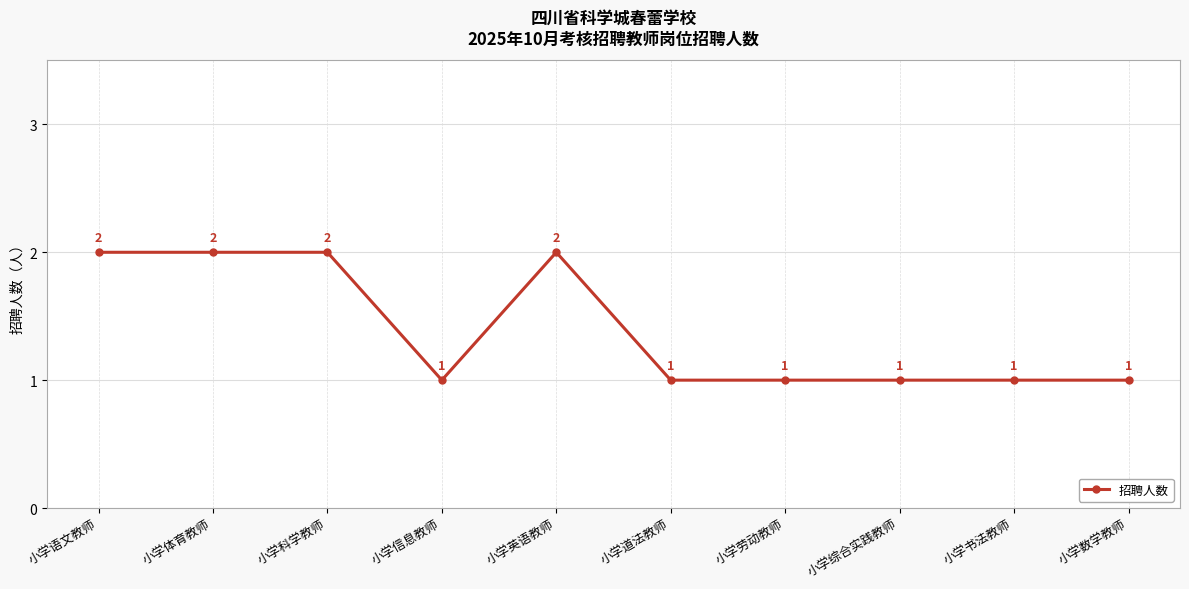

True or false: the data has more than 0 interior local peaks.

True